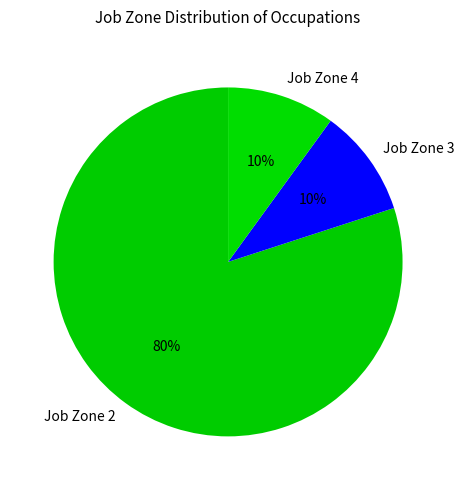

What percentage is the Job Zone 4 slice, to the nearest percent?

10%